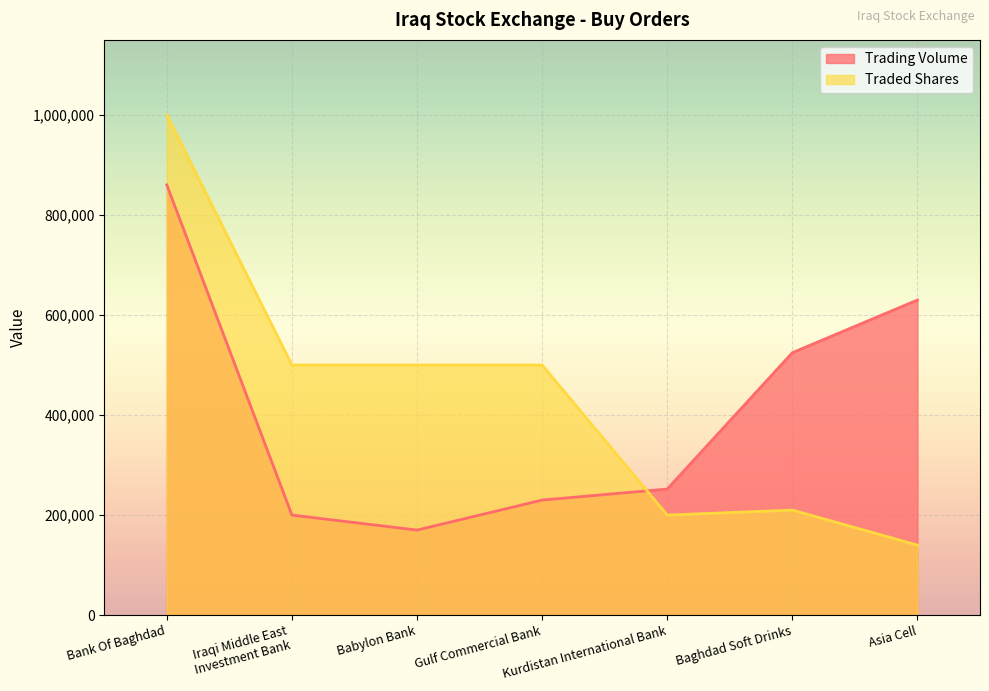

What is the difference between the second highest and minimum values in the Trading Volume series?

460000